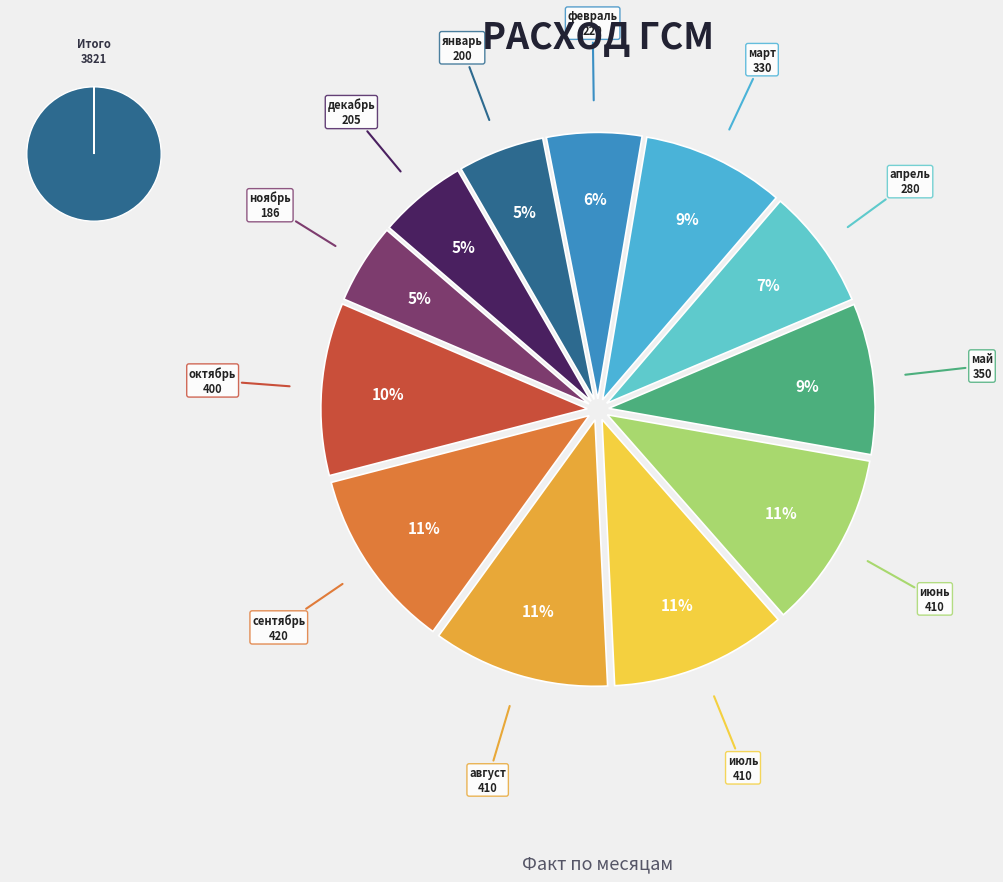

Does any single category account for the majority?

No